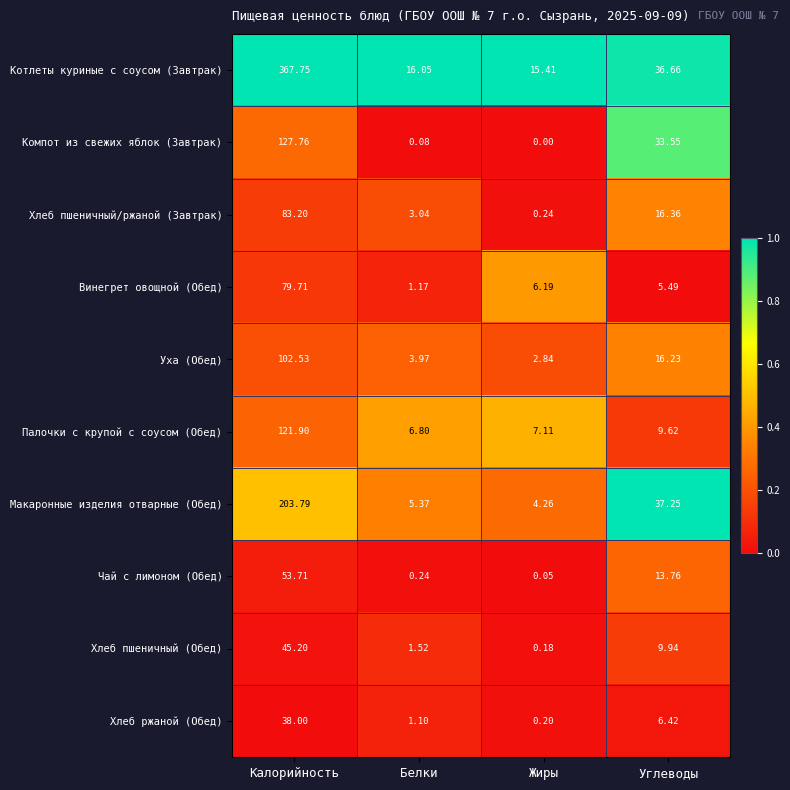

Which category has the lowest value across all series?

Жиры